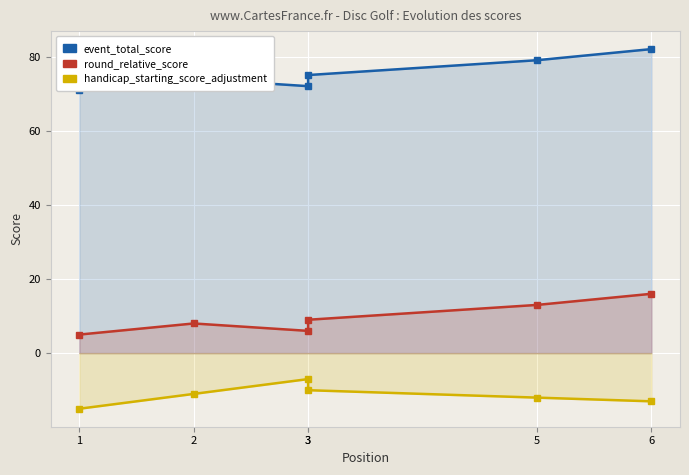

What is the value of the event_total_score point at the 1st from the left?

71